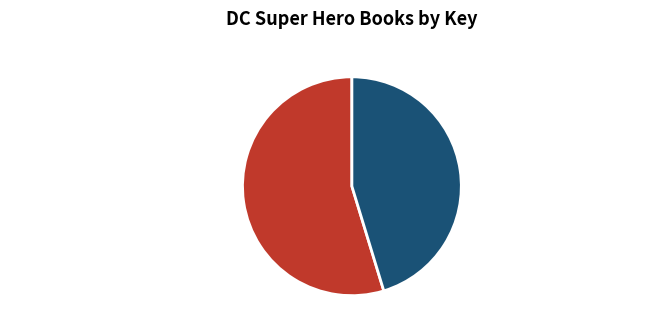

True or false: DC Super Hero Science (Key: 140002727) accounts for 45% of the total.

True